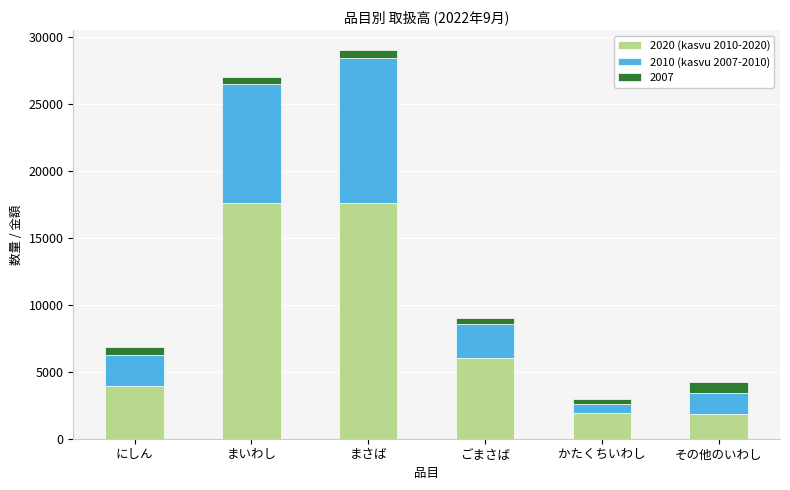

How many data points in 2020 (kasvu 2010-2020) are less than 6034?

3